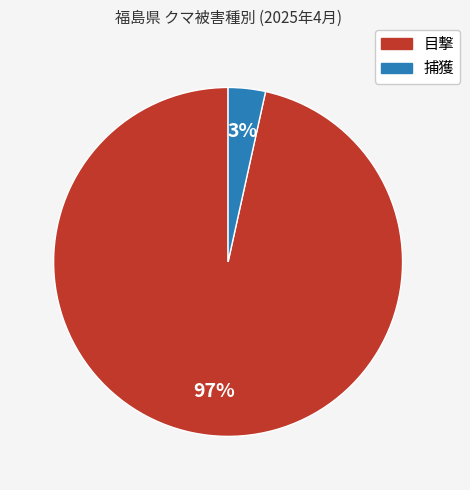

Is it true that 捕獲 is 3% of the pie?

True